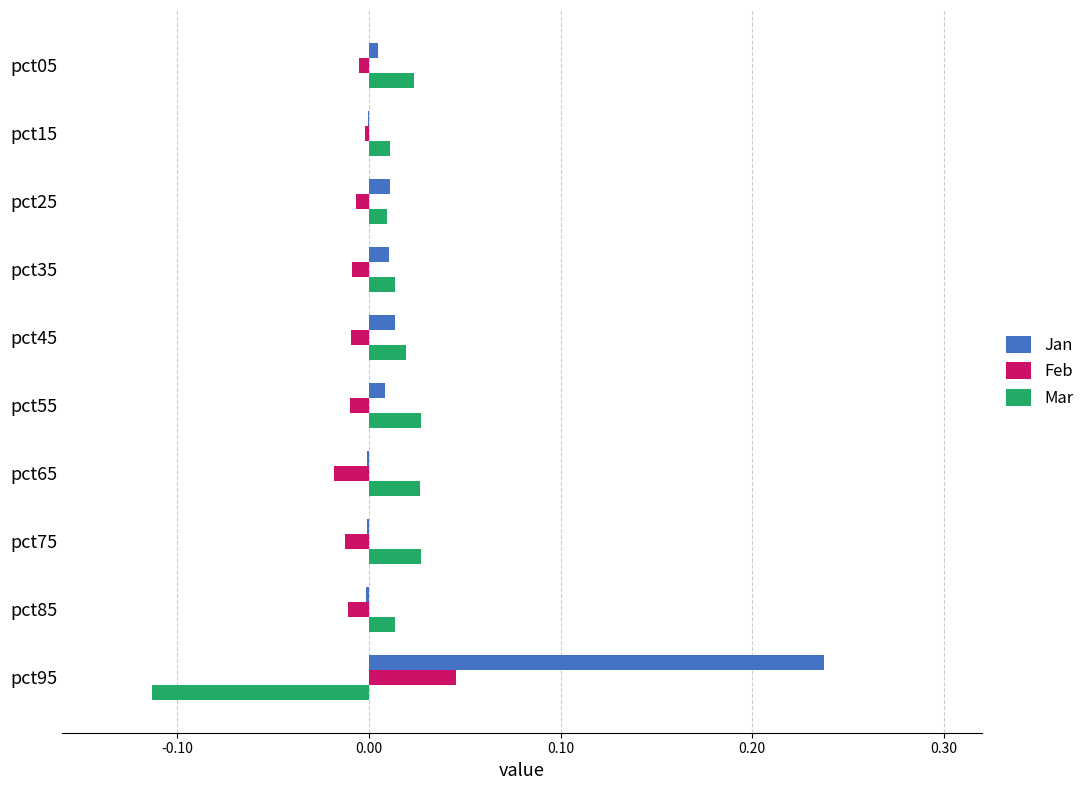

What is the sum of all Jan values?

0.3